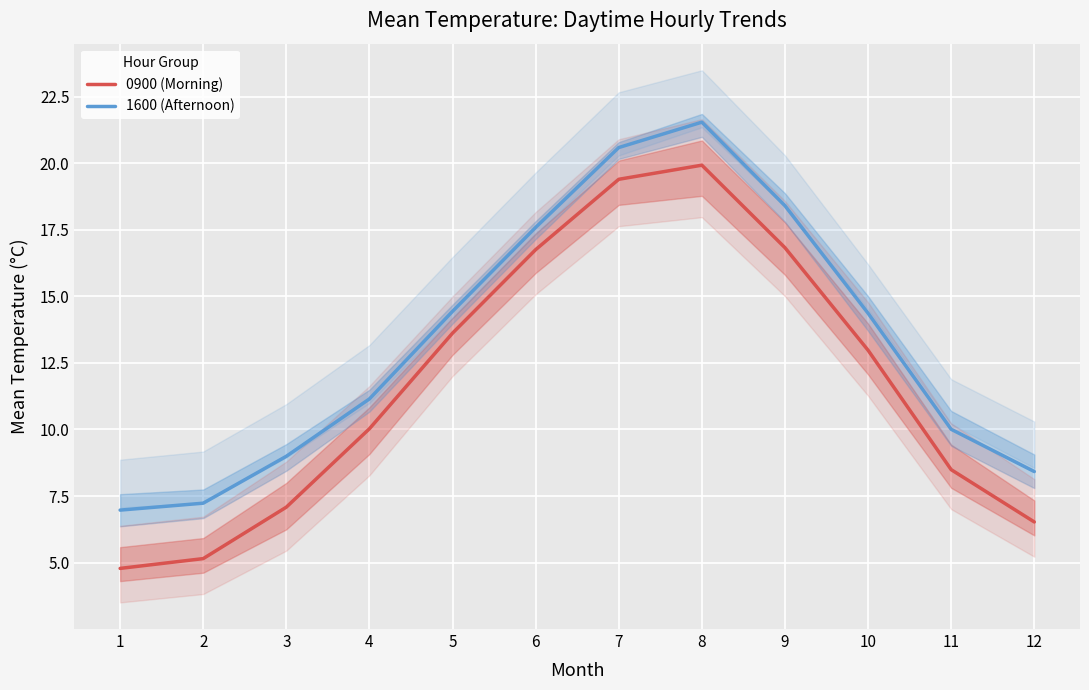

How many interior local peaks does the 0900 (Morning) series have?

1